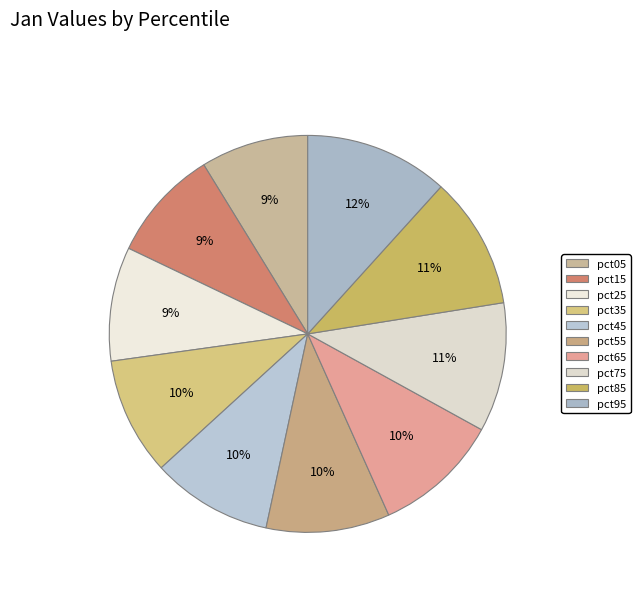

Is there a majority slice in this chart?

No